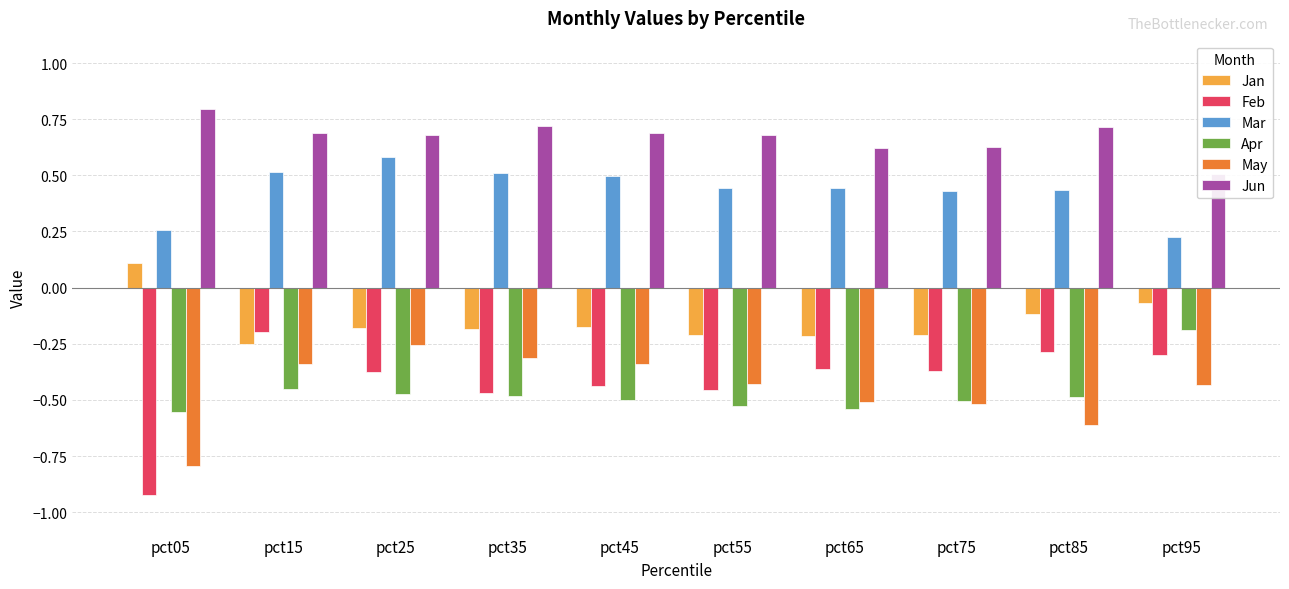

Where is Apr nearest to the value 0?

pct95